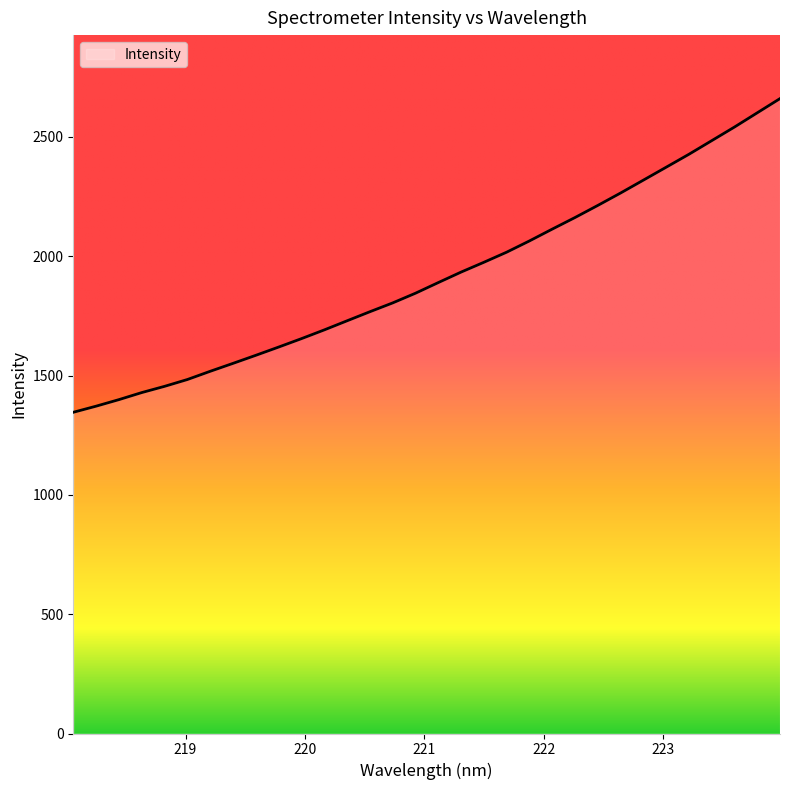

What is the maximum value shown in the chart?

2660.2